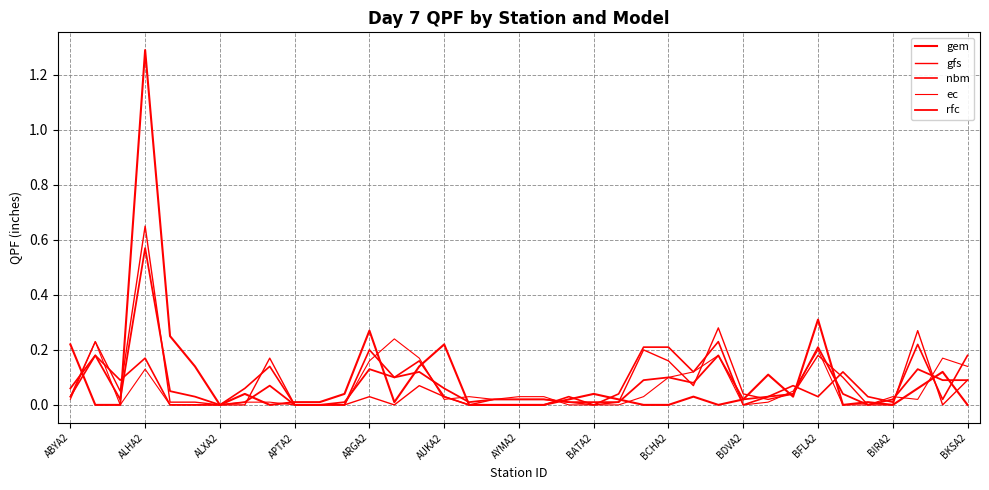

After their last crossing, which series has the higher values: gfs or rfc?

rfc